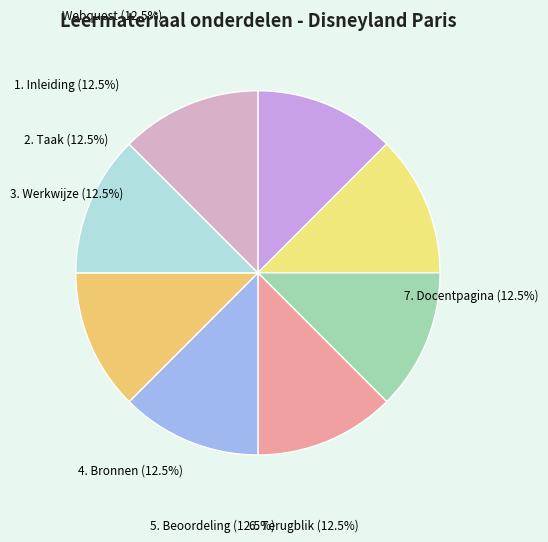

True or false: 1. Inleiding accounts for 12% of the total.

True